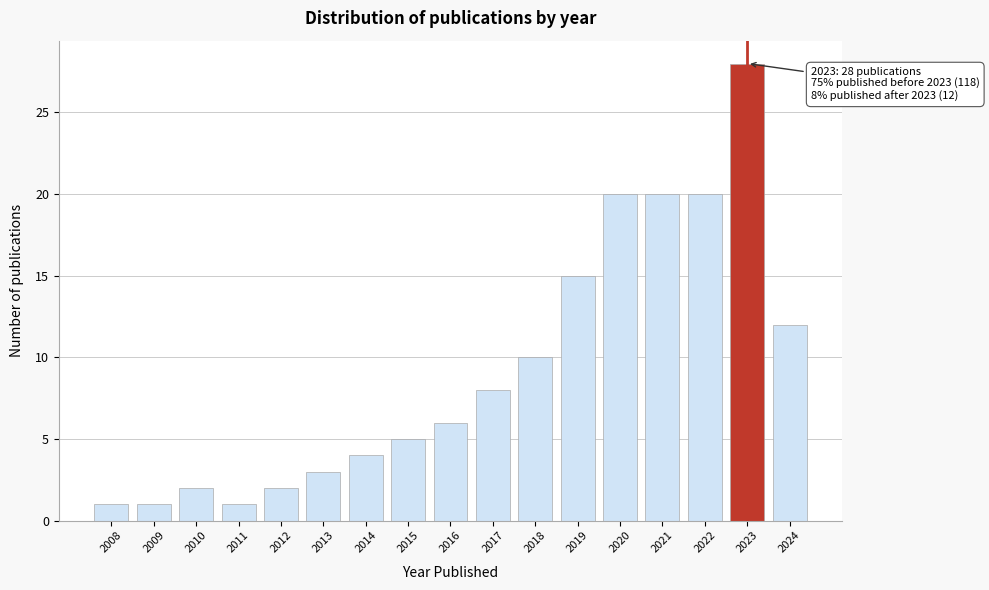

Reading left to right, extract all data points from this chart.

2008=1	2009=1	2010=2	2011=1	2012=2	2013=3	2014=4	2015=5	2016=6	2017=8	2018=10	2019=15	2020=20	2021=20	2022=20	2023=28	2024=12